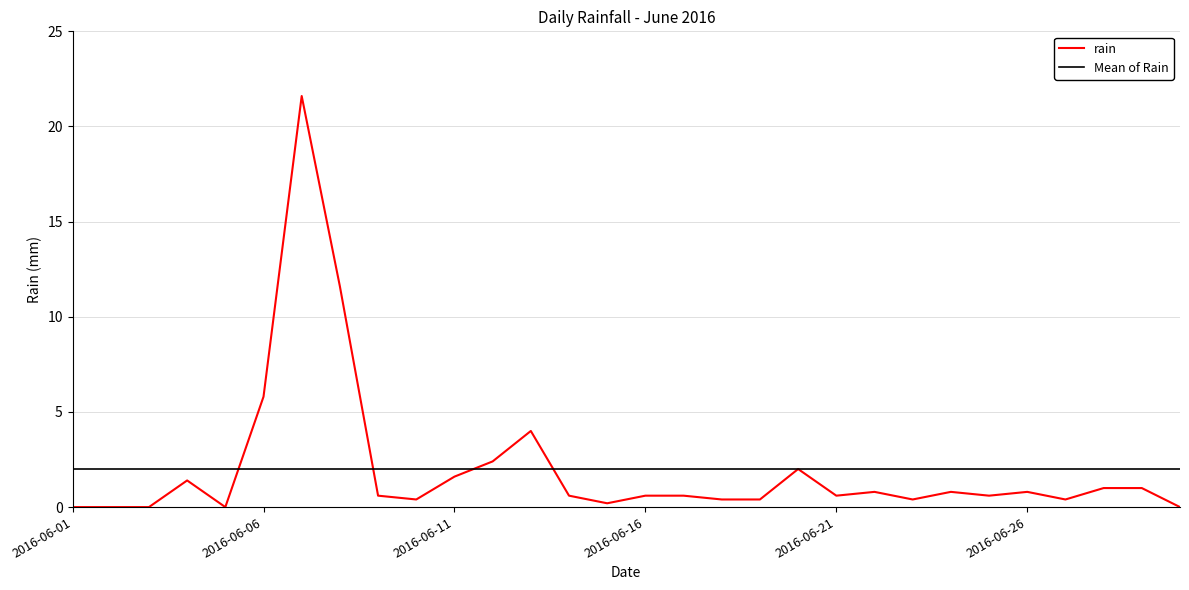

What is the maximum value for rain?

21.6